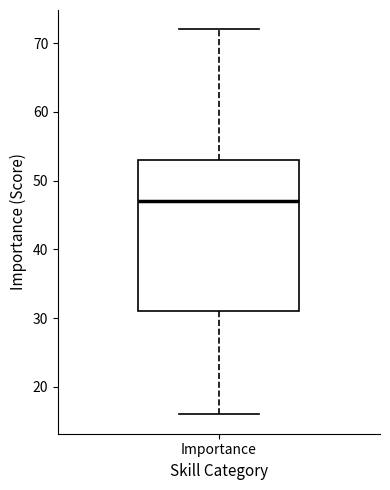

Where does the upper whisker of the box for Importance end on the y-axis? The values are not printed on the chart, so give them approximately, as read against the axis.

72